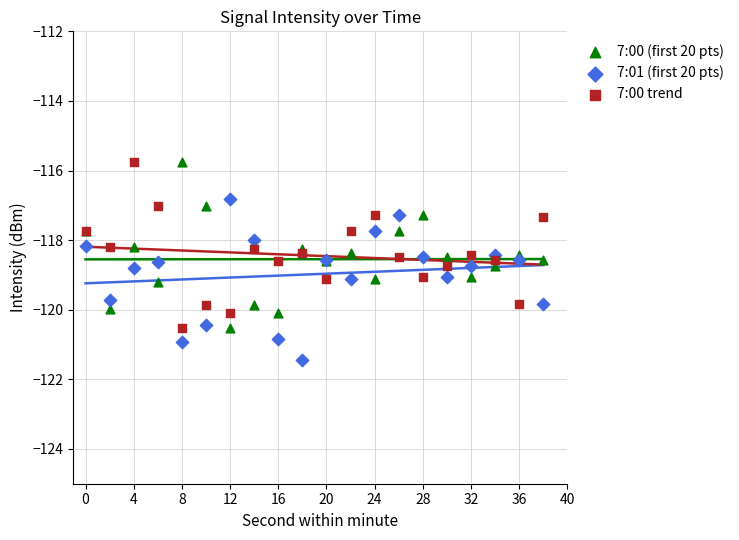

What are all the series names shown in the legend?

7:00 (first 20 pts), 7:01 (first 20 pts), 7:00 trend